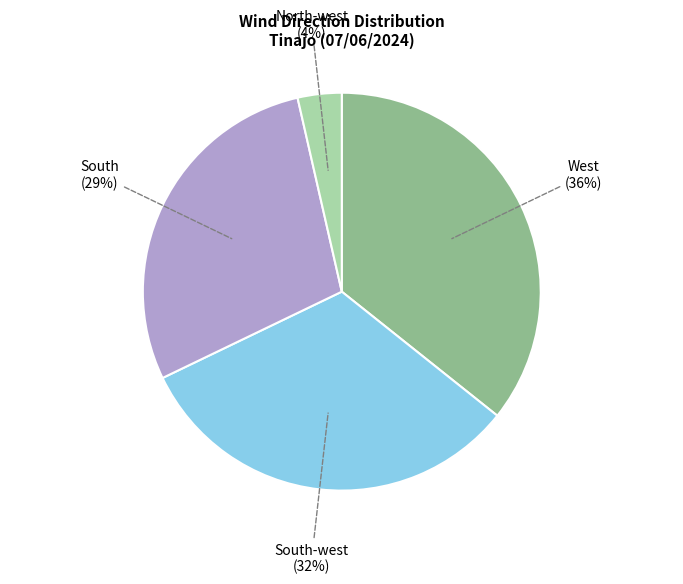

Is there a majority slice in this chart?

No